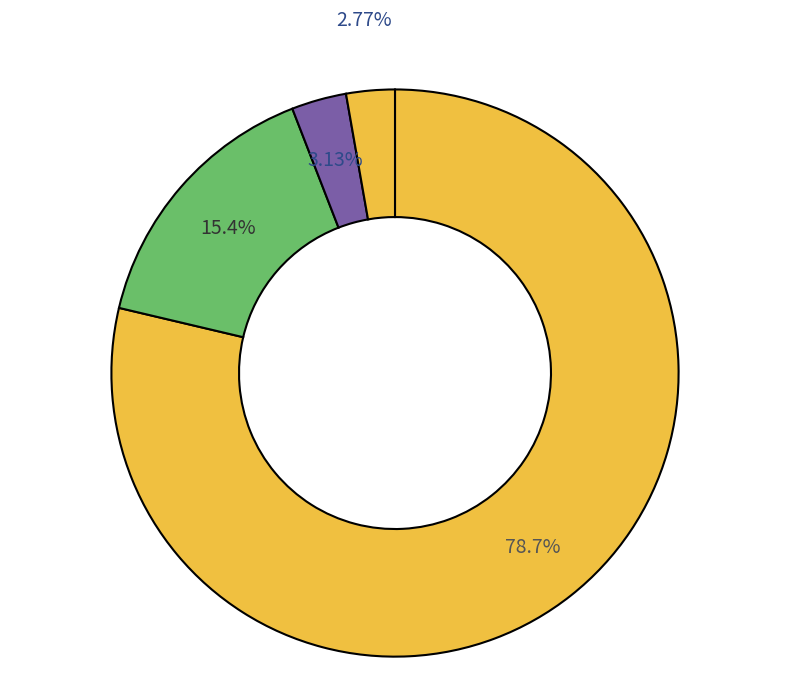

Count the number of slices in the pie.

4